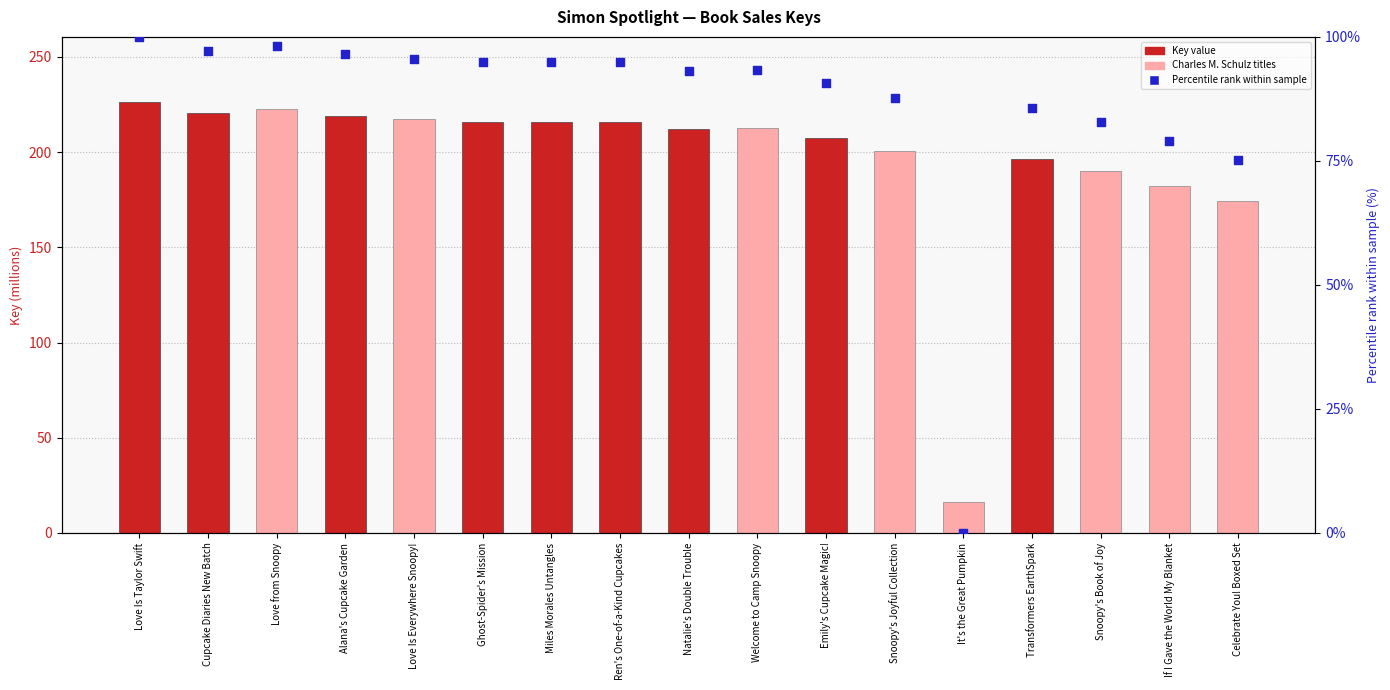

Which series contains the lowest Y value?

Percentile rank